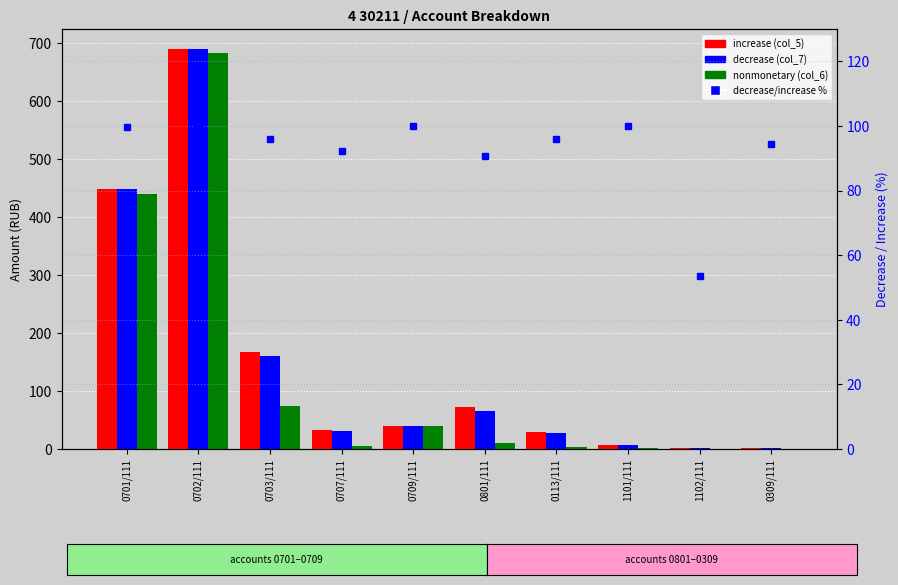

The increase series shows 3.9 at 1102/111. True or false?

False